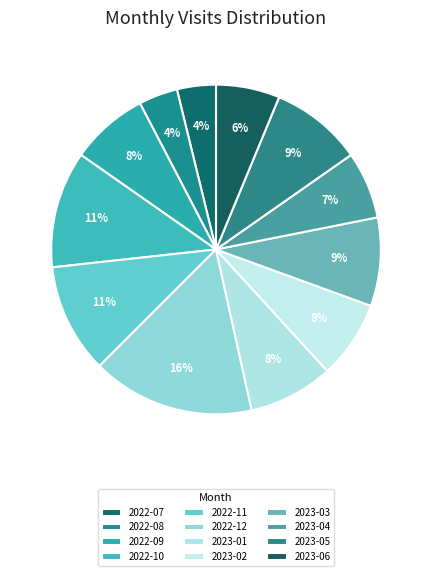

To the nearest percent, what portion does 2022-09 represent?

8%